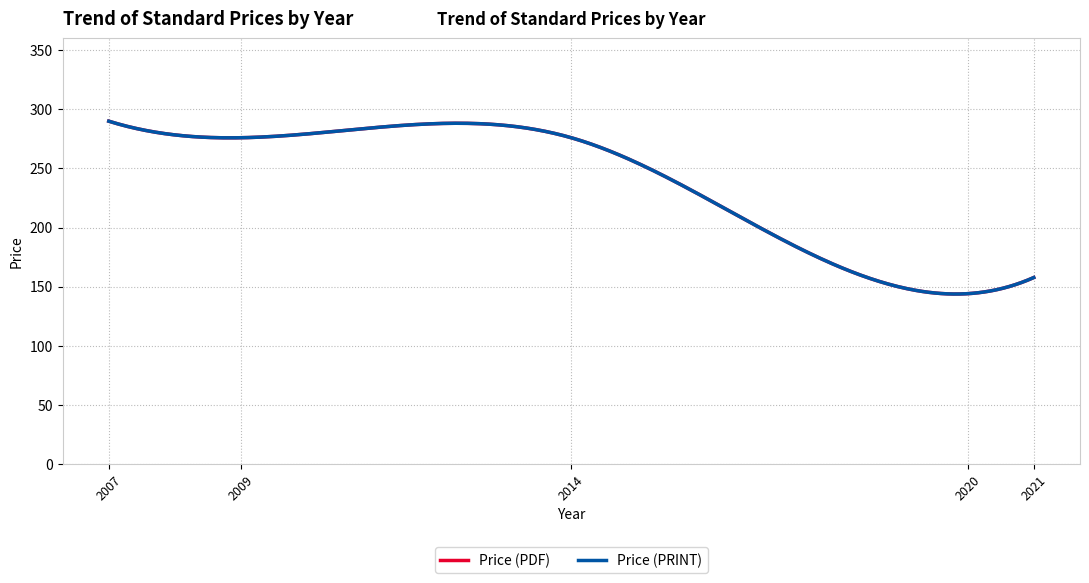

What is the value of the Price (PRINT) point at the 6th from the left?

157.7